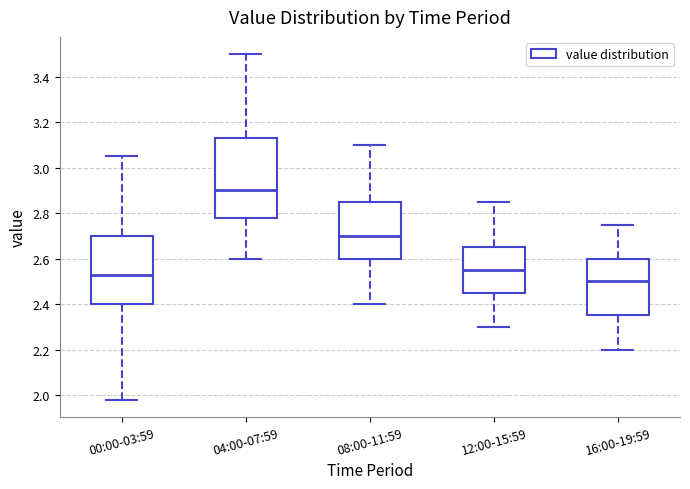

Reading left to right, read every box against the y-axis: the position of its median line, the range the box covers, and the ends of its whiskers. The values are not printed on the chart, so give them approximately, as read against the axis.

00:00-03:59: median 2.54, box 2.40 to 2.70, whiskers 1.98 to 3.06
04:00-07:59: median 2.90, box 2.78 to 3.14, whiskers 2.60 to 3.50
08:00-11:59: median 2.70, box 2.60 to 2.86, whiskers 2.40 to 3.10
12:00-15:59: median 2.56, box 2.46 to 2.66, whiskers 2.30 to 2.86
16:00-19:59: median 2.50, box 2.36 to 2.60, whiskers 2.20 to 2.76